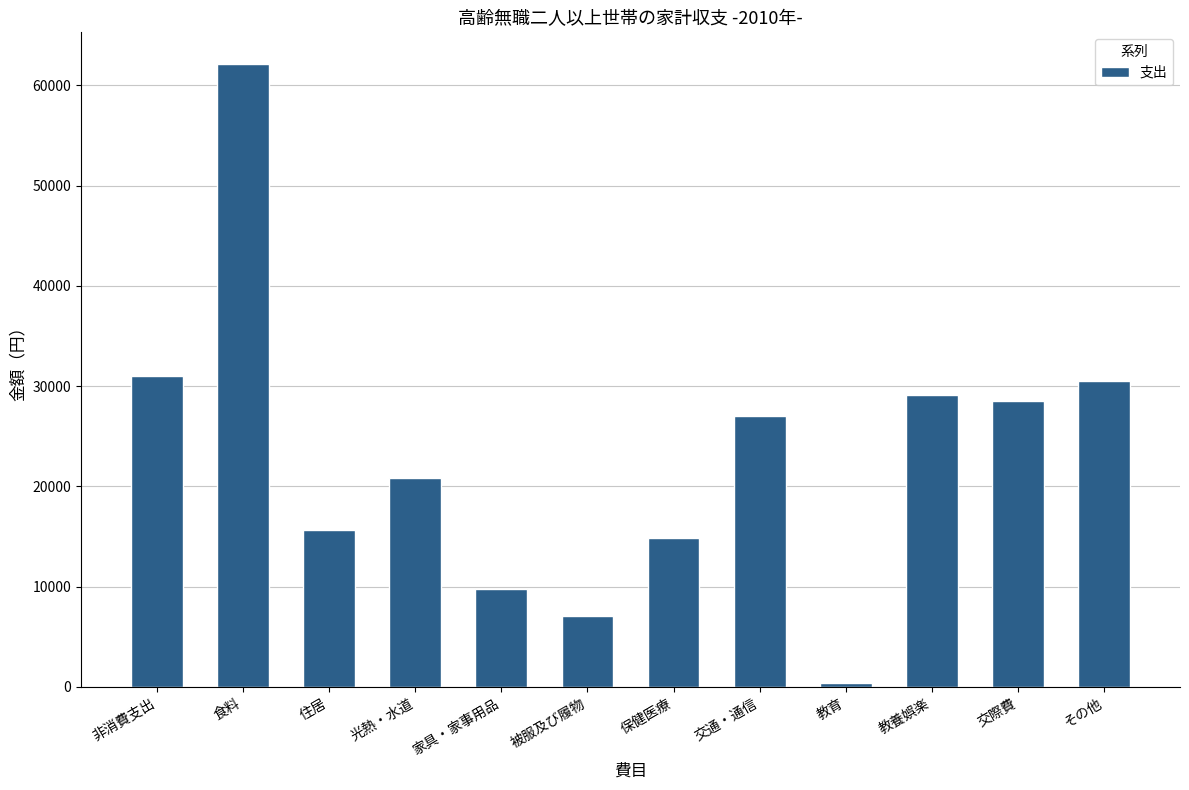

What is the ratio of the value at 教養娯楽 to the value at 食料?

0.5